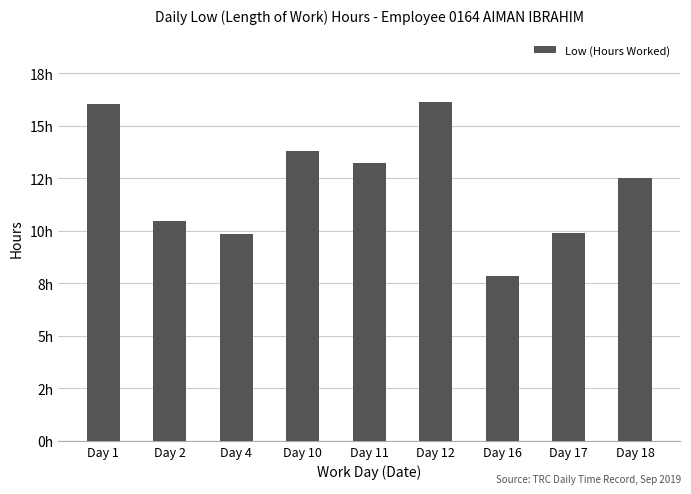

Are the bars horizontal?

No